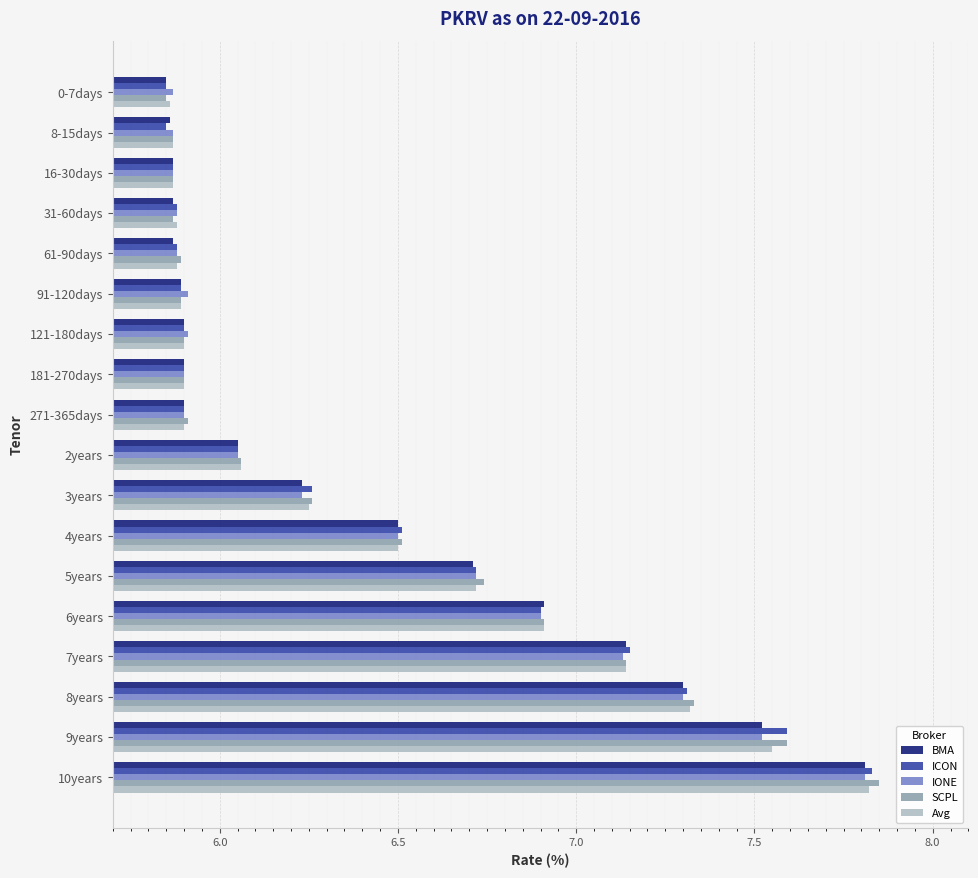

Which label corresponds to the largest value in the chart?

10years